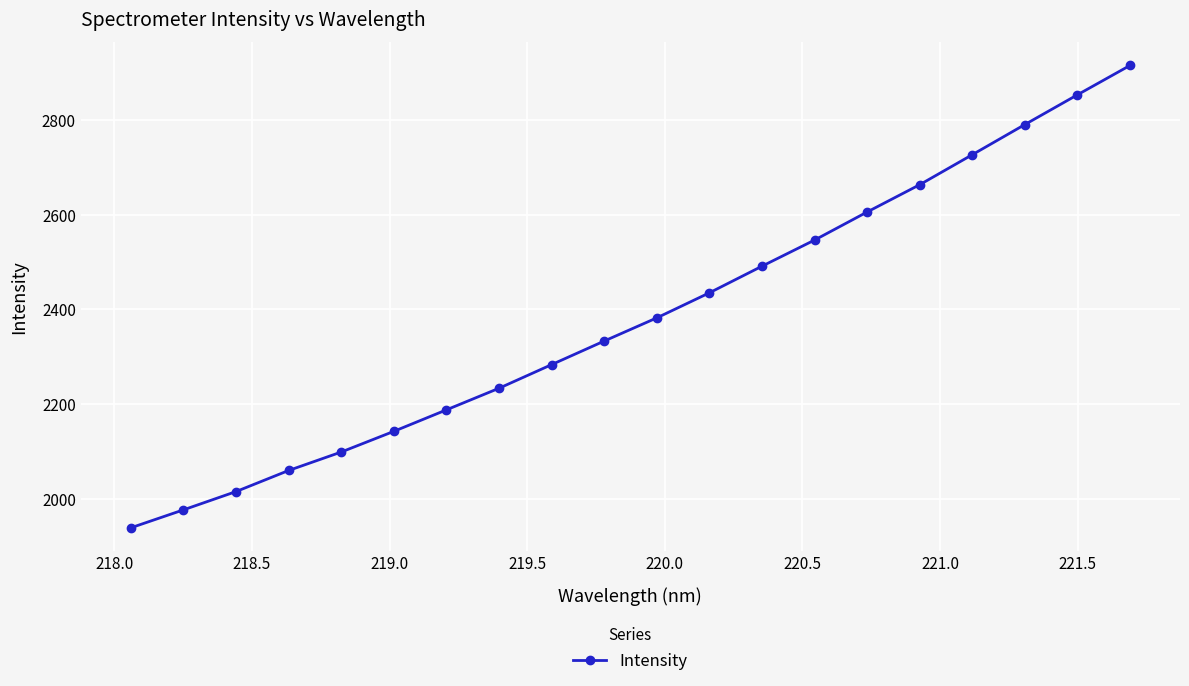

What is the value of the 20th point from the left?

2915.9